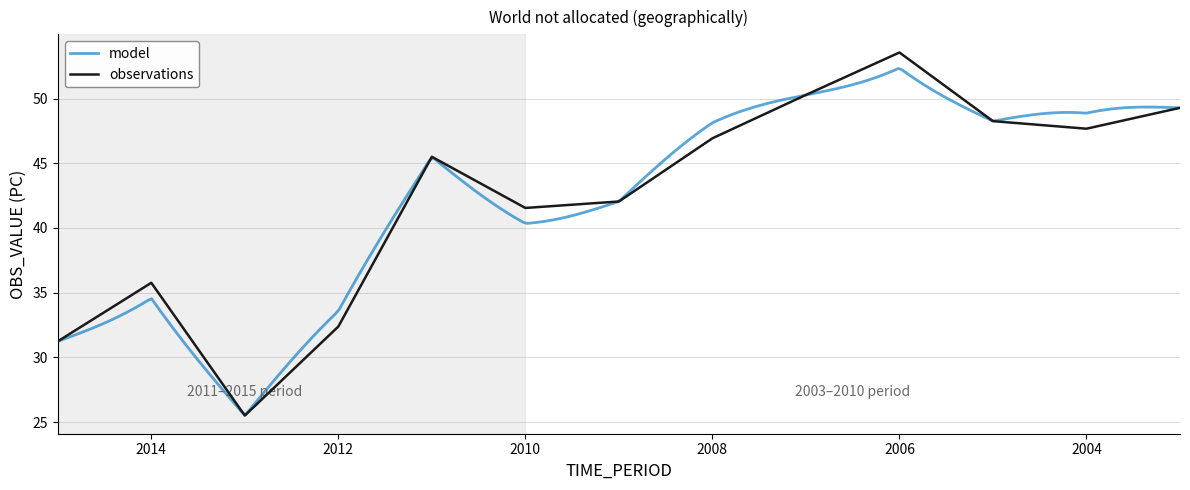

Rank the categories by value from lowest to highest.

2013, 2015, 2012, 2014, 2010, 2009, 2011, 2008, 2004, 2005, 2003, 2007, 2006